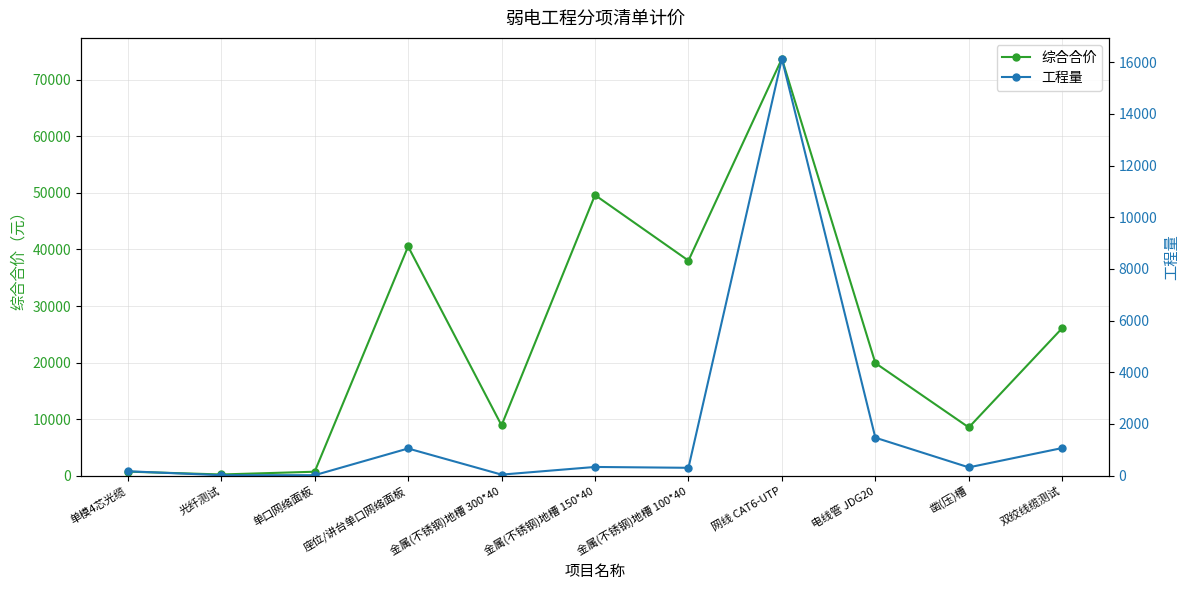

Is the value of 综合合价 at 光纤测试 greater than the value of 工程量 at 单模4芯光缆?

Yes